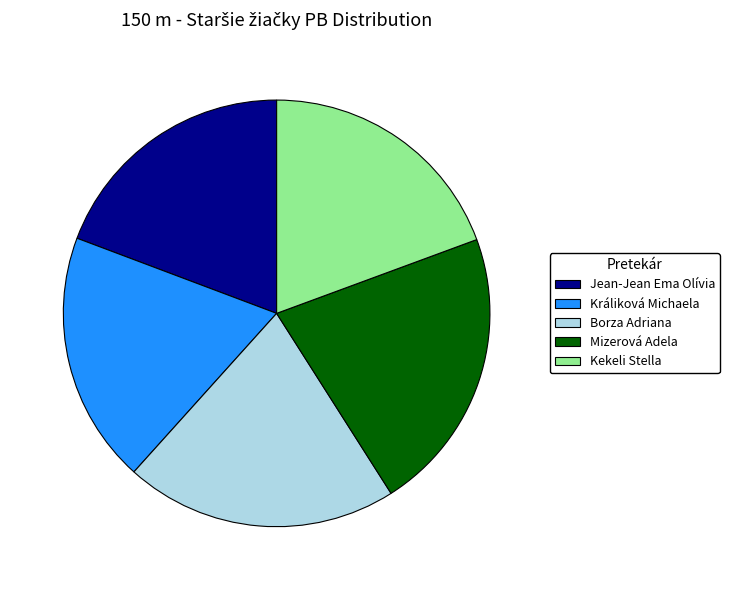

The Kekeli Stella slice represents 19% of the pie. True or false?

True